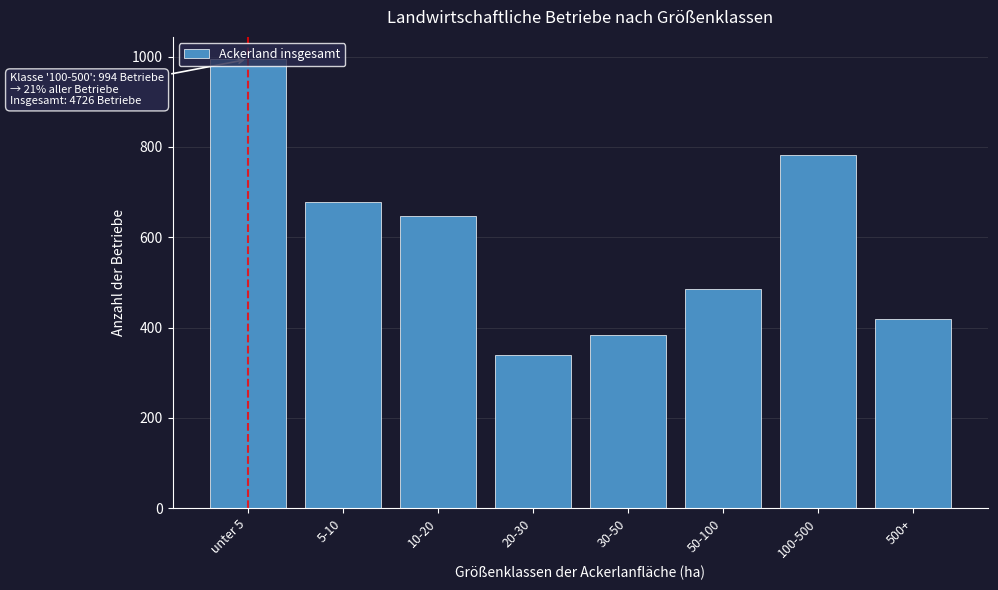

What is the maximum value shown in the chart?

994